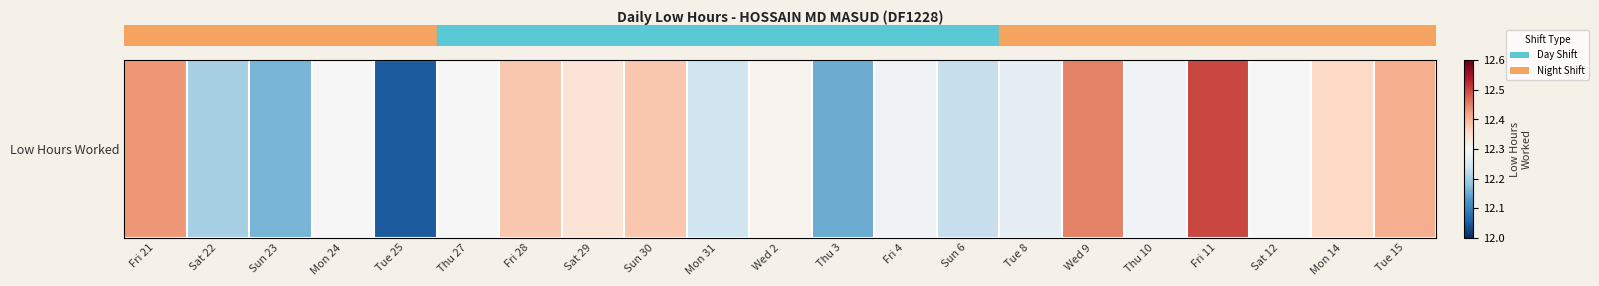

What is the greatest value displayed?

12.5